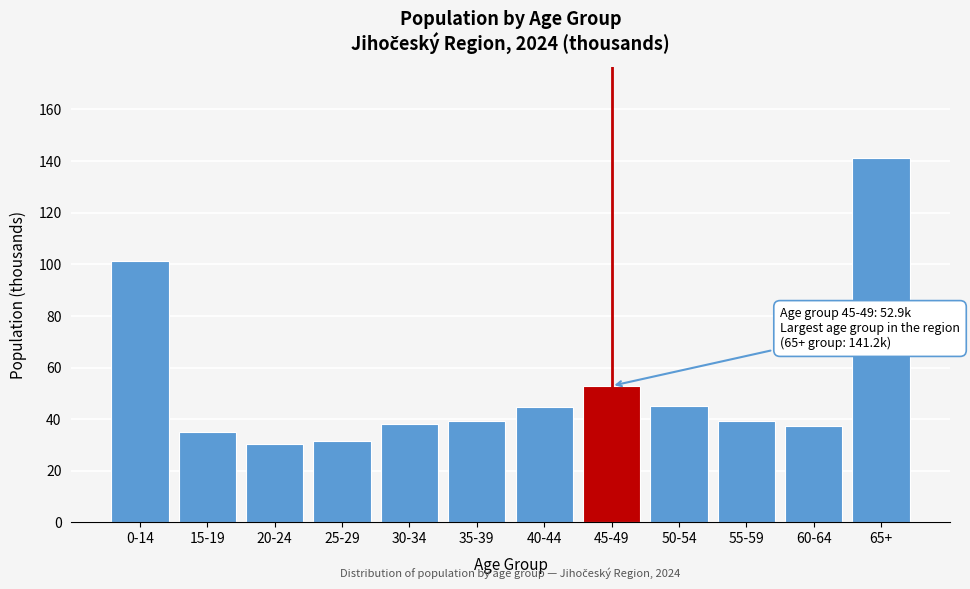

What is the value of the 10th bar from the left?

39.3